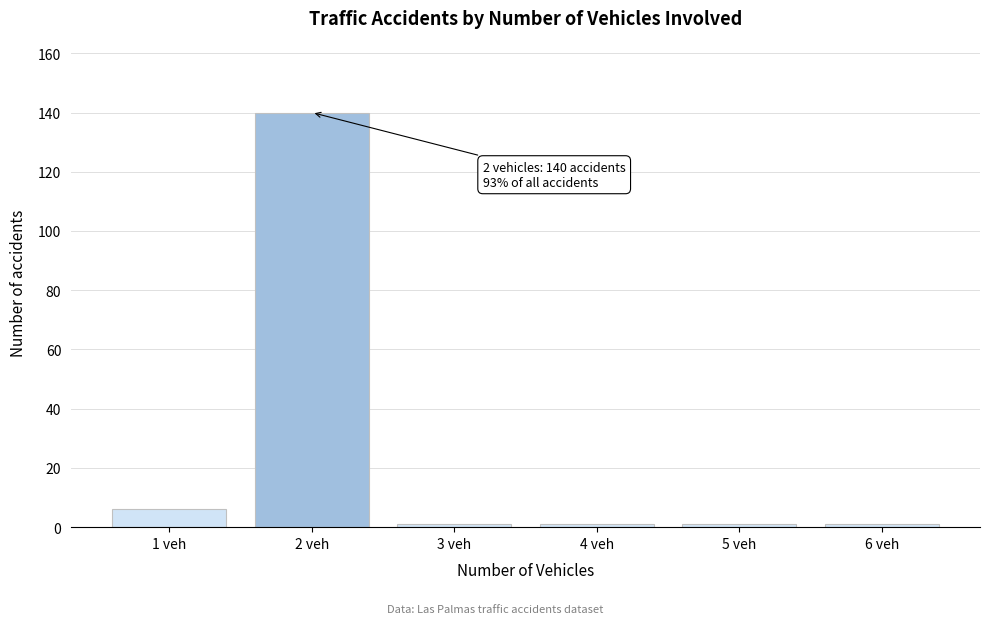

Reading right to left, extract all data points from this chart.

6 veh=1	5 veh=1	4 veh=1	3 veh=1	2 veh=140	1 veh=6